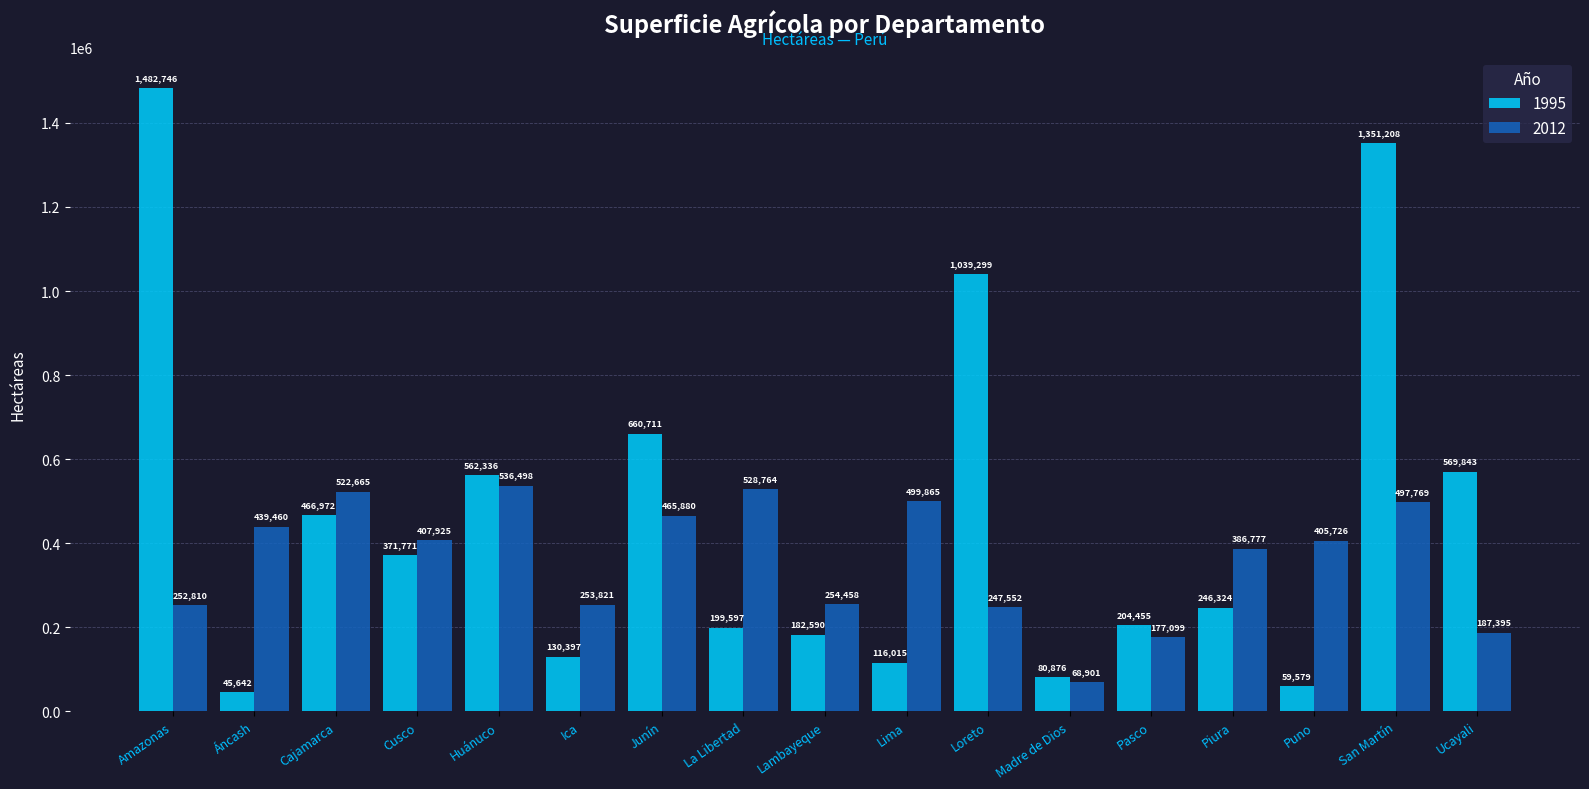

Reading left to right, extract all data points from this chart.

1995: Amazonas=1482746	Áncash=45642	Cajamarca=466972	Cusco=371771	Huánuco=562336	Ica=130397	Junín=660711	La Libertad=199597	Lambayeque=182590	Lima=116015	Loreto=1039299	Madre de Dios=80876	Pasco=204455	Piura=246324	Puno=59579	San Martín=1351208	Ucayali=569843
2012: Amazonas=252810	Áncash=439460	Cajamarca=522665	Cusco=407925	Huánuco=536498	Ica=253821	Junín=465880	La Libertad=528764	Lambayeque=254458	Lima=499865	Loreto=247552	Madre de Dios=68901	Pasco=177099	Piura=386777	Puno=405726	San Martín=497769	Ucayali=187395